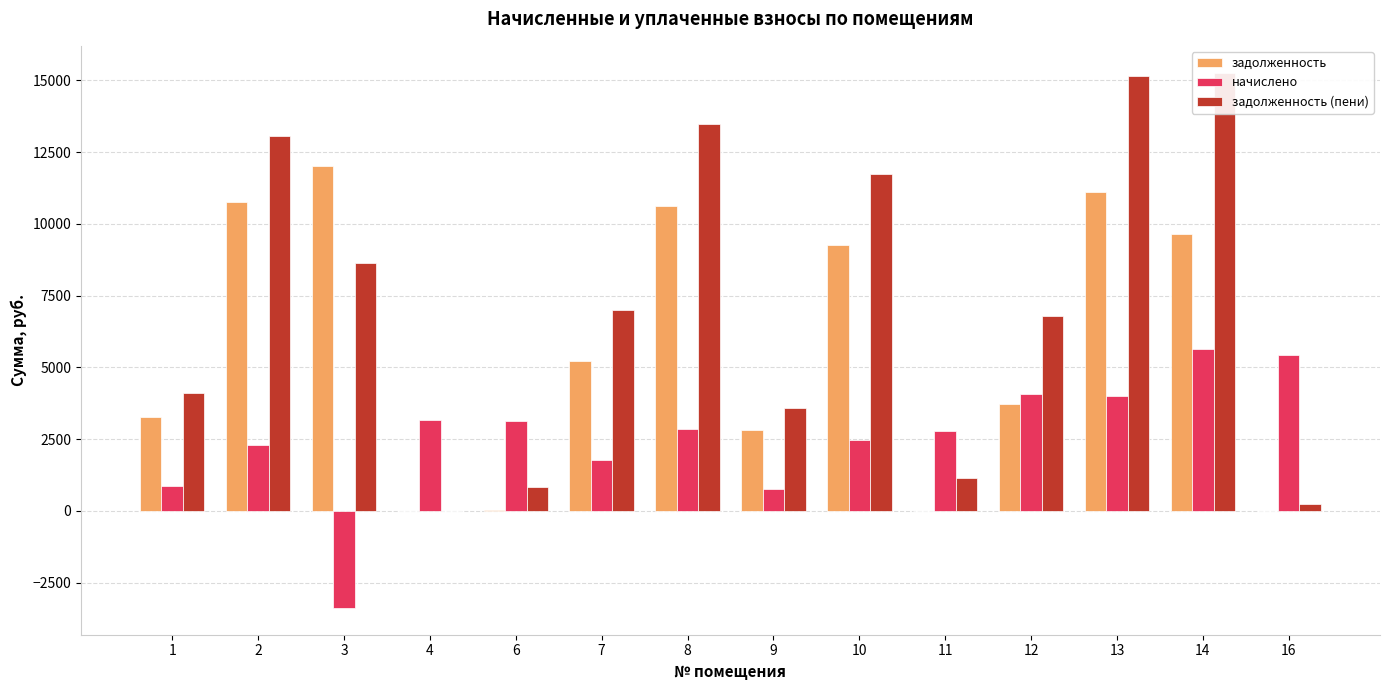

How many data points does each series have?

14